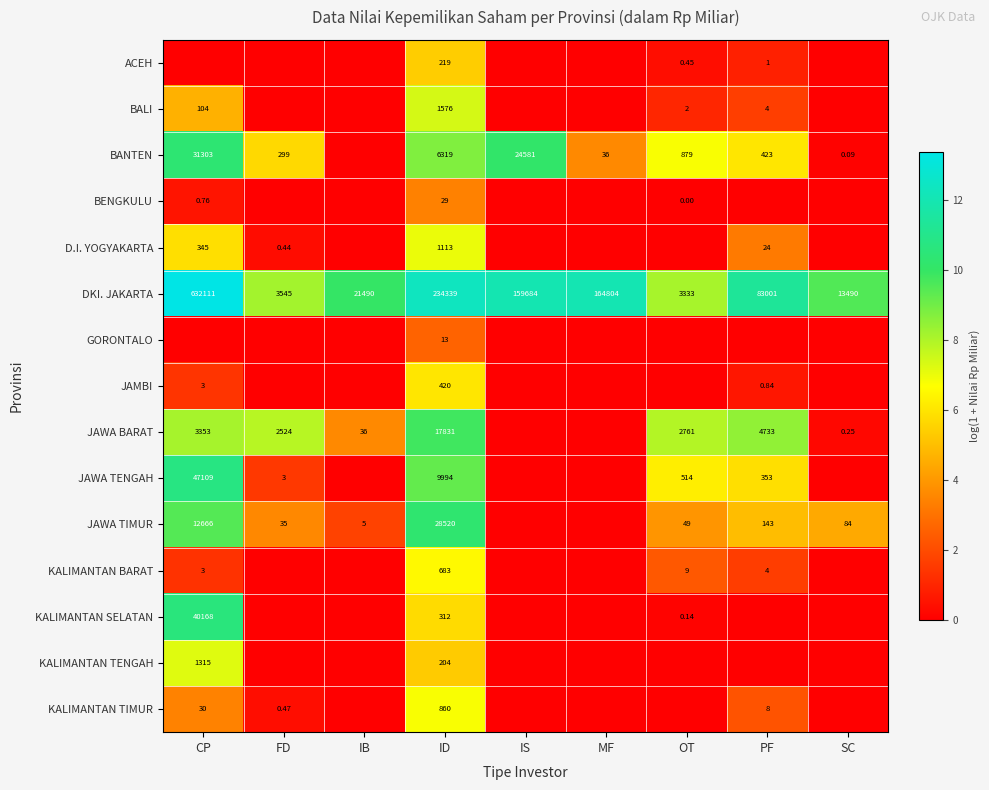

What is the difference between the second highest and second lowest values in the KALIMANTAN TIMUR series?

3.4